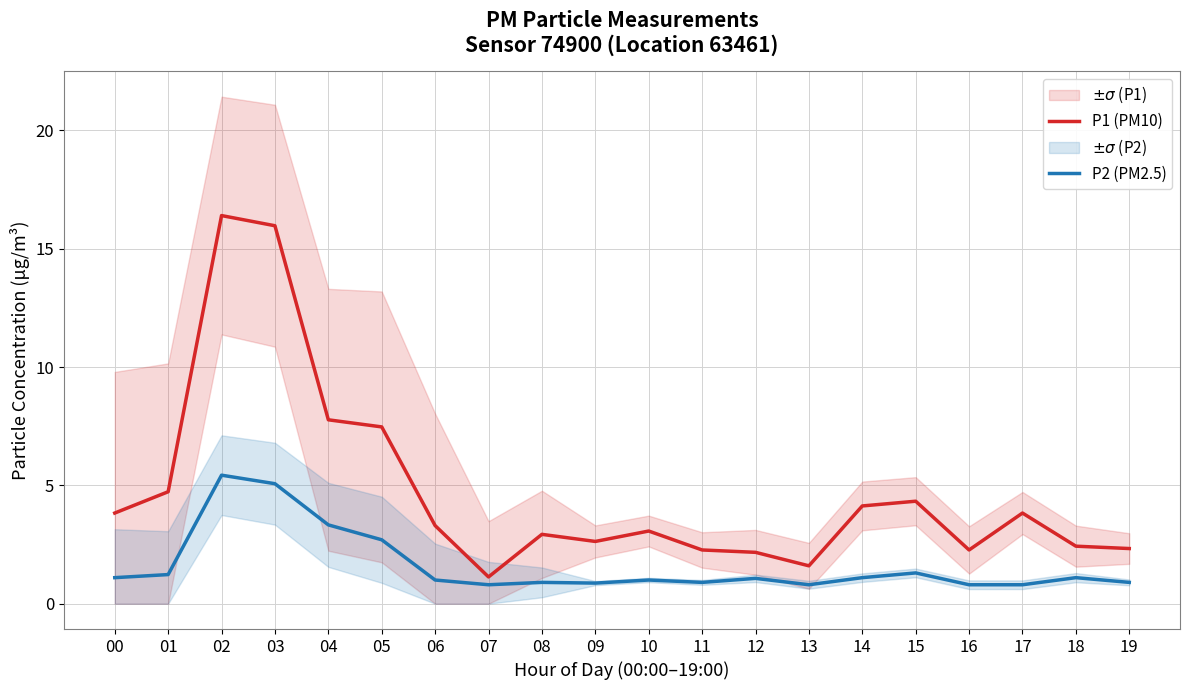

The P2 (PM2.5) series shows 0.3 at 10. True or false?

False